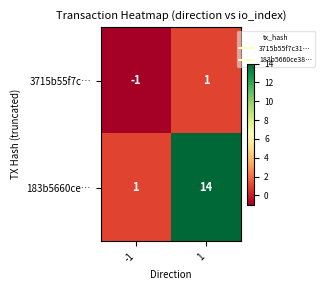

What is the smallest value displayed?

-1